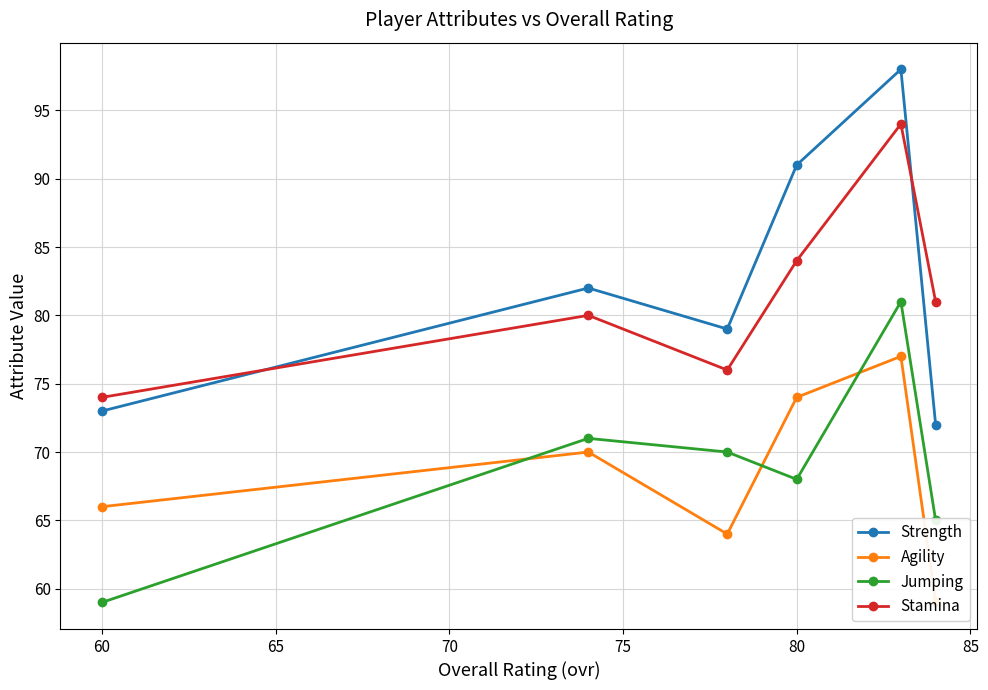

The value of Stamina at 60 is 74. True or false?

True